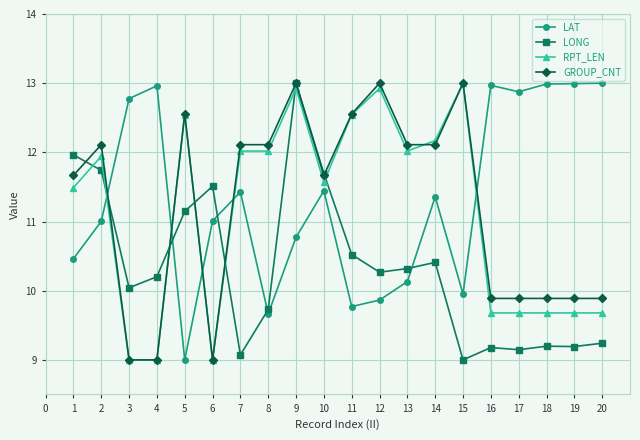

True or false: GROUP_CNT has a value of 4.4 at 5.

False